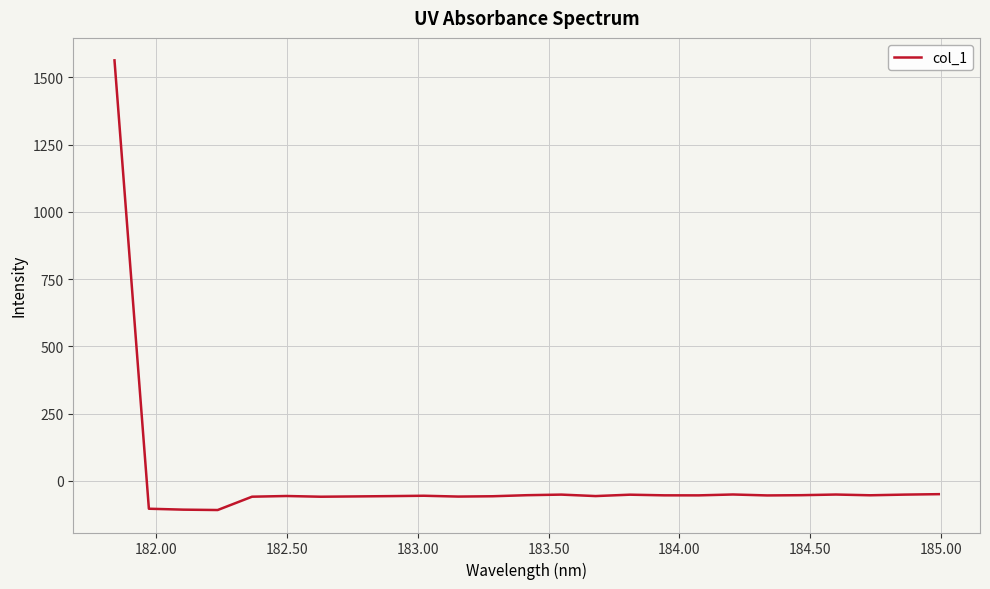

What is the difference between the maximum and minimum values?

1671.5